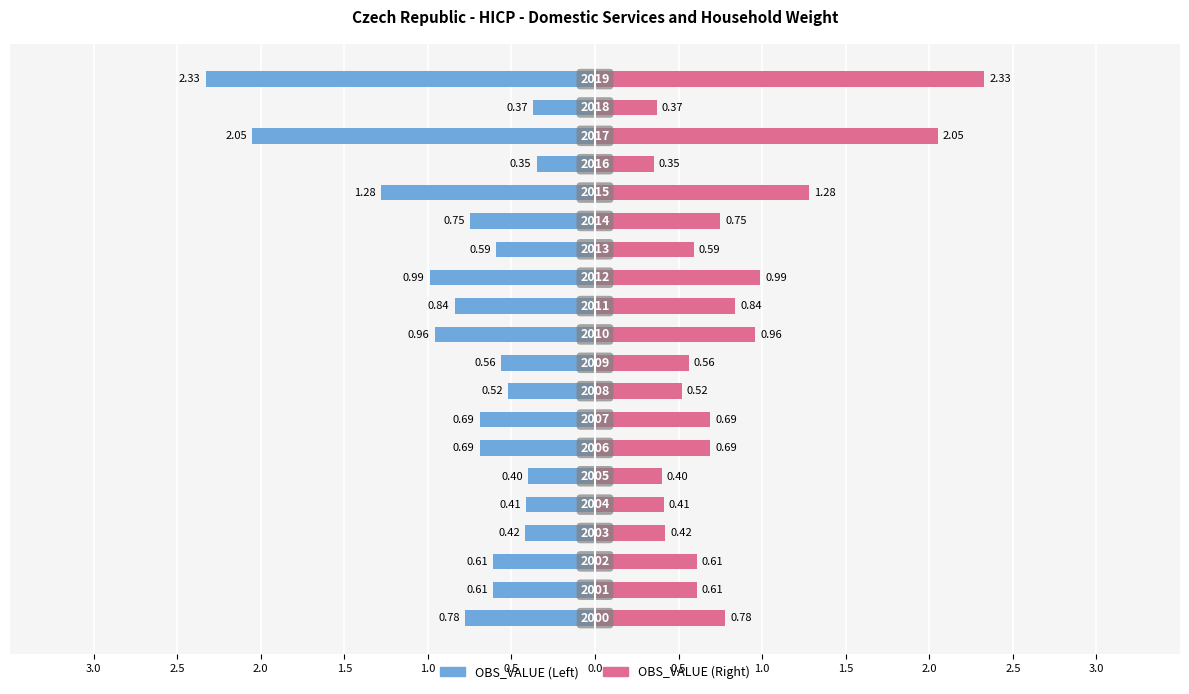

The OBS_VALUE (Left) series shows -0.3 at 1.5. True or false?

False